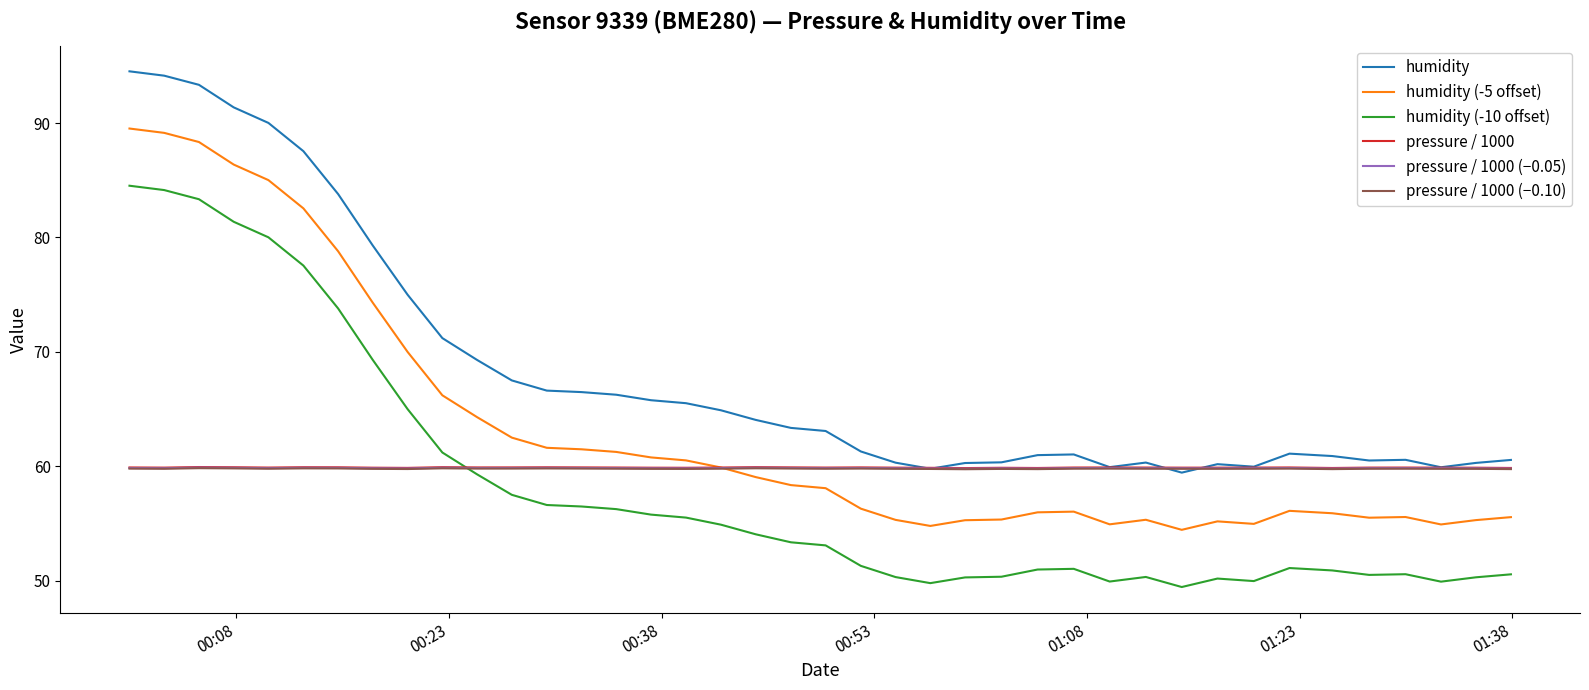

What is the minimum value for pressure / 1000?

59.8